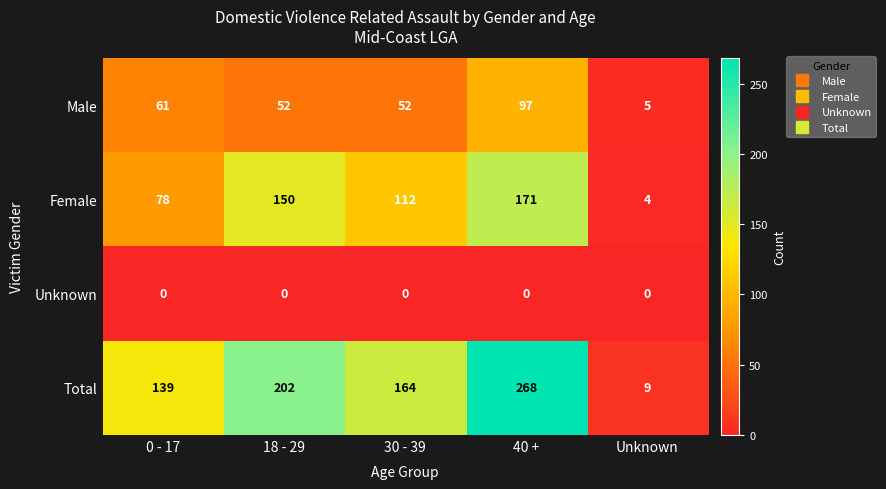

Rank the series by their maximum value, from highest to lowest.

Total, Female, Male, Unknown